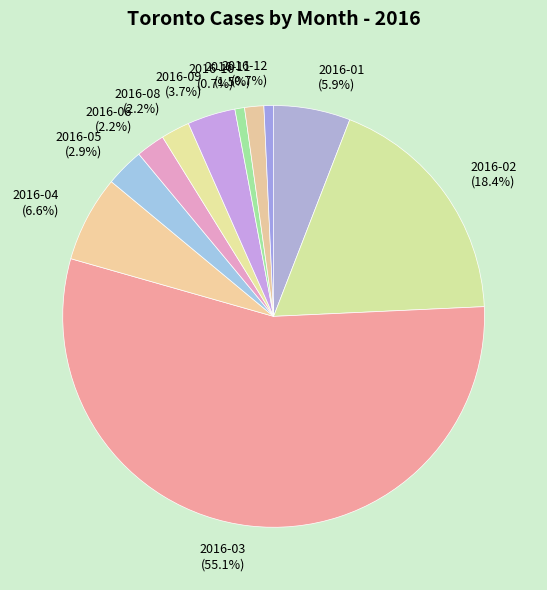

Which slice is the largest?

2016-03 (55.1%)